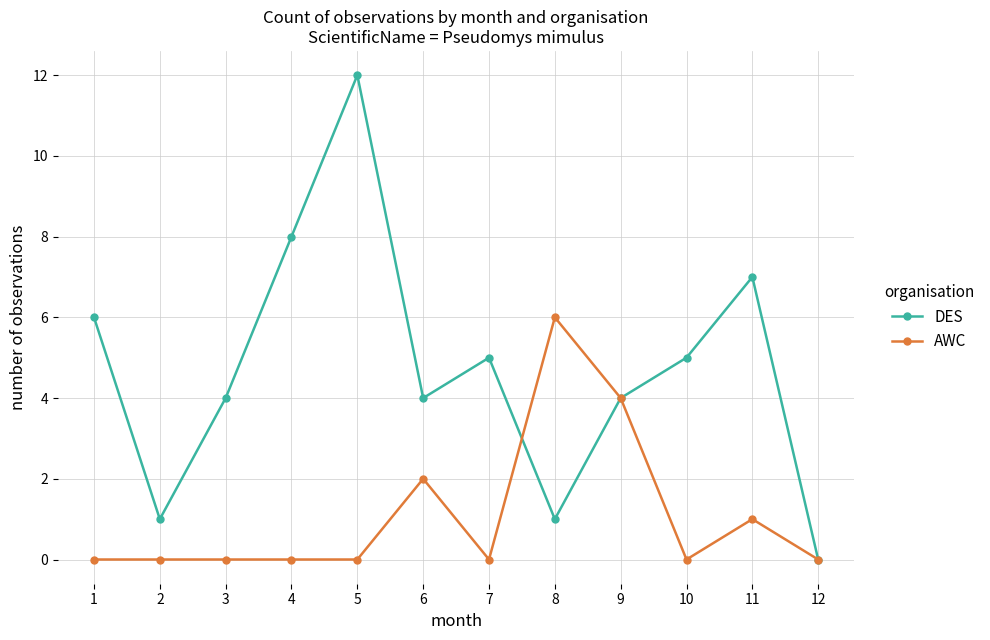

Where is DES nearest to the value 6?

1